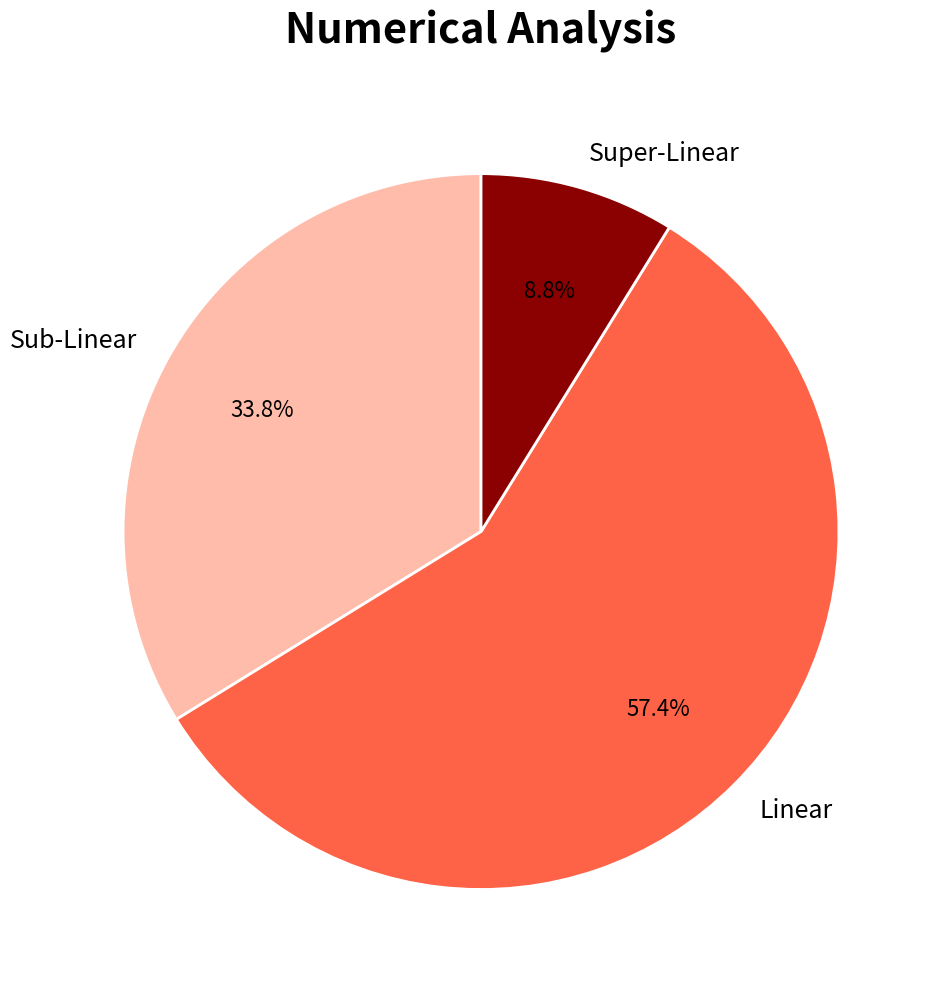

Count the number of slices in the pie.

3